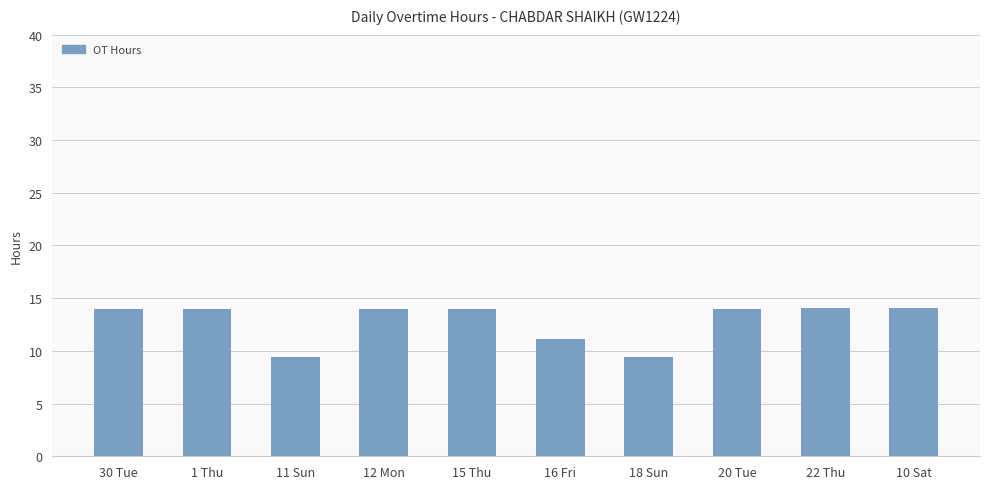

Where is the data nearest to the value 11?

16 Fri